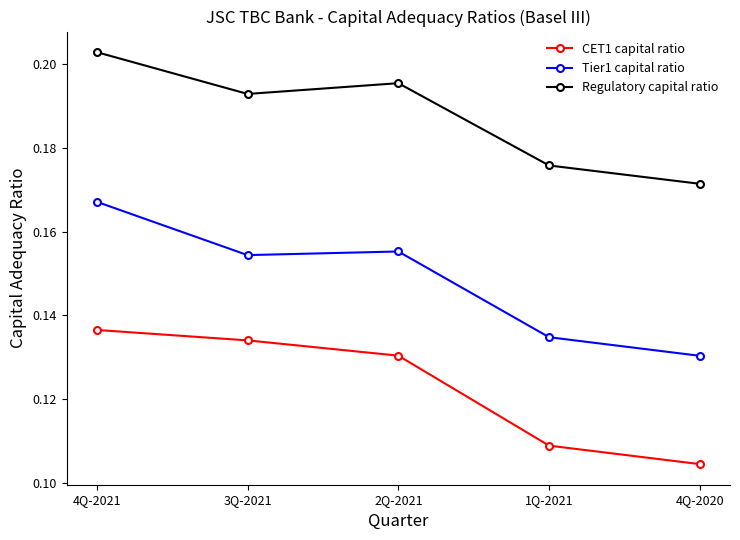

At 4Q-2021, list the series in order from smallest to largest.

CET1 capital ratio, Tier1 capital ratio, Regulatory capital ratio